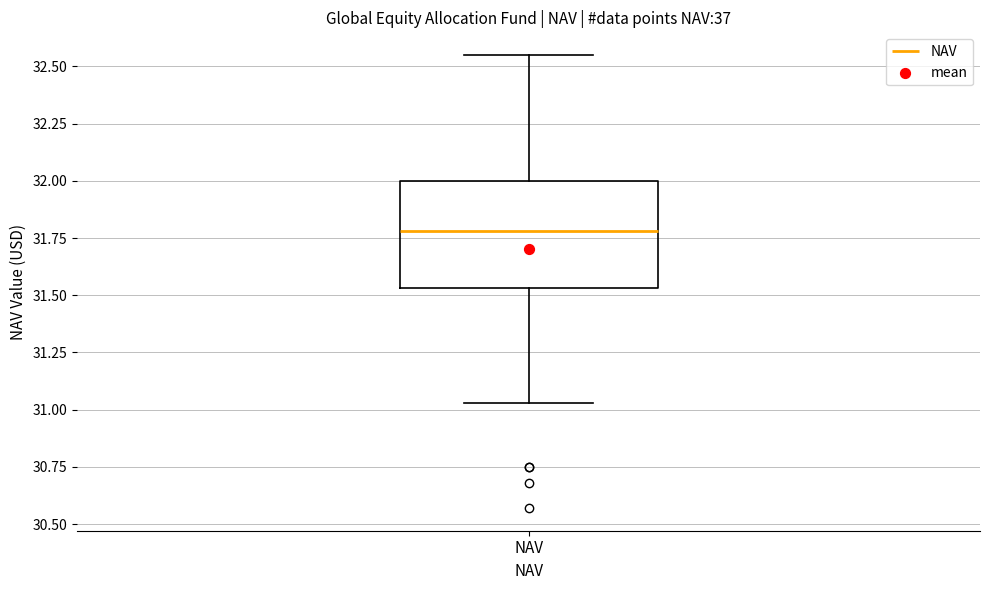

Transcribe this box plot: give where the median line is, the range the box spans, and where the two whiskers end, as read against the y-axis. The values are not printed on the chart, so give them approximately, as read against the axis.

median 31.80, box 31.55 to 32.00, whiskers 31.05 to 32.55